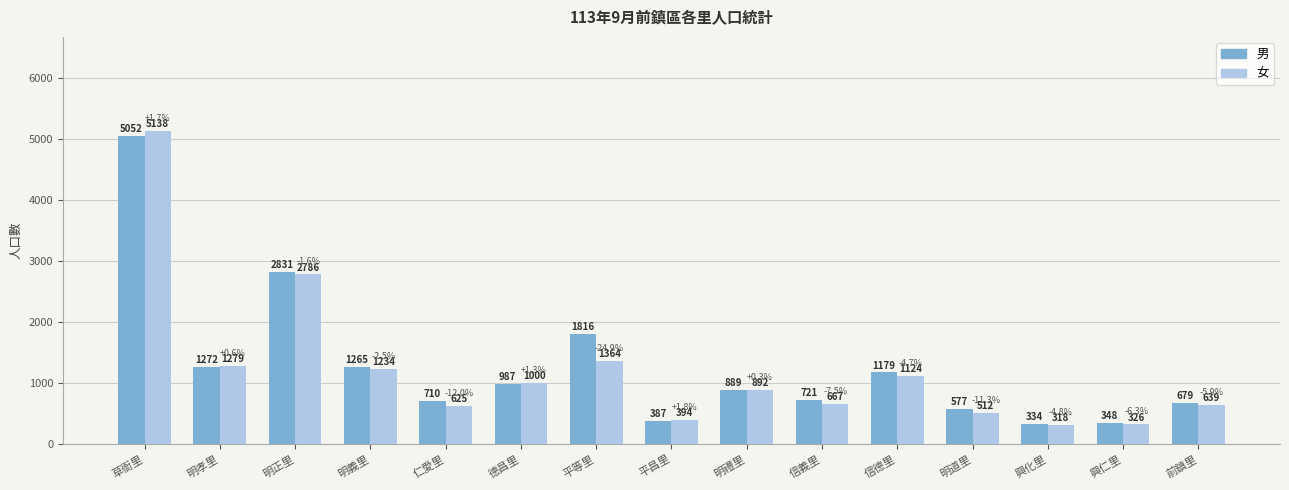

What is the difference between the maximum and minimum values in the 男 series?

4718